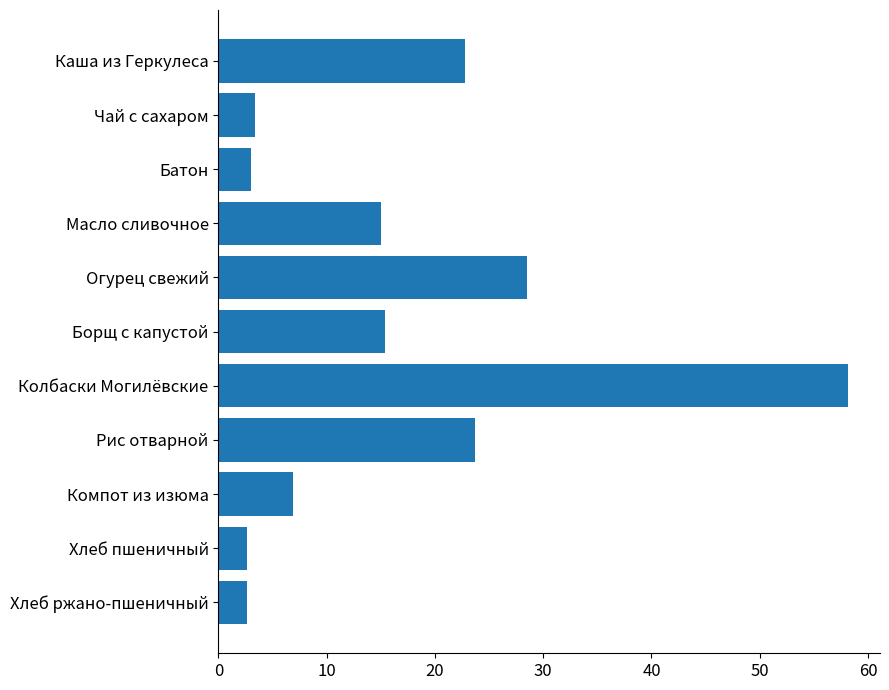

What is the smallest value displayed?

2.6